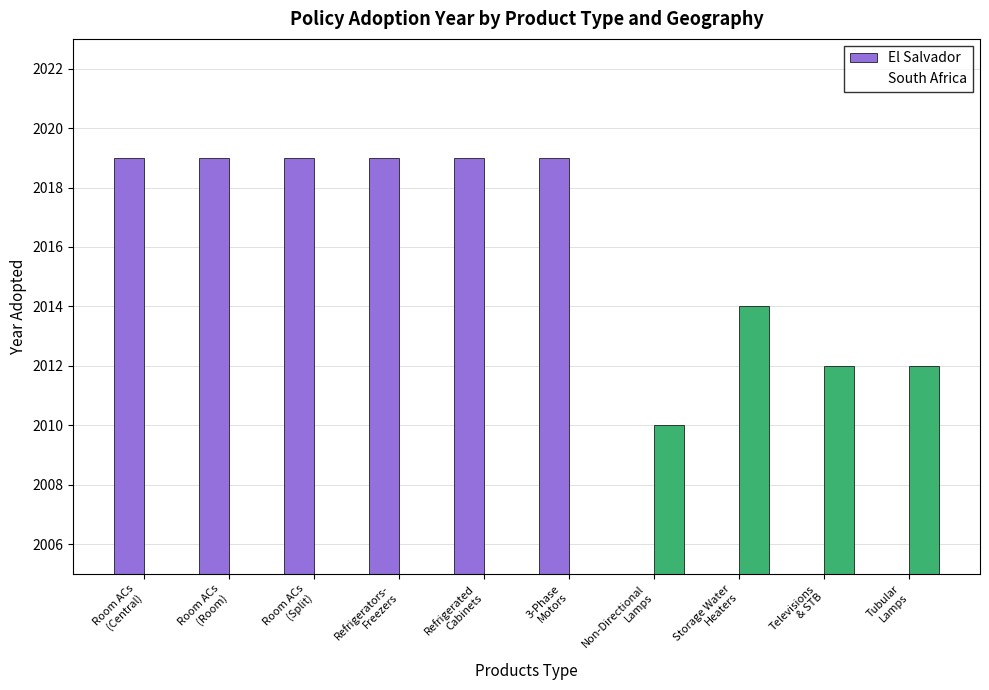

What is the total value across all series at Room ACs
(Central)?

2019